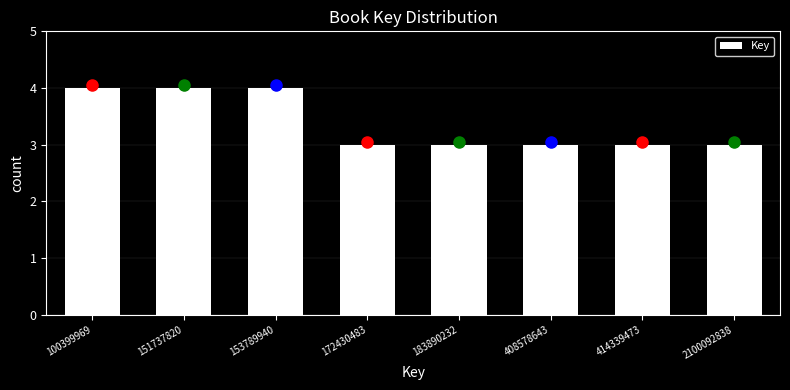

Reading left to right, transcribe all the data shown in this chart.

4	4	4	3	3	3	3	3